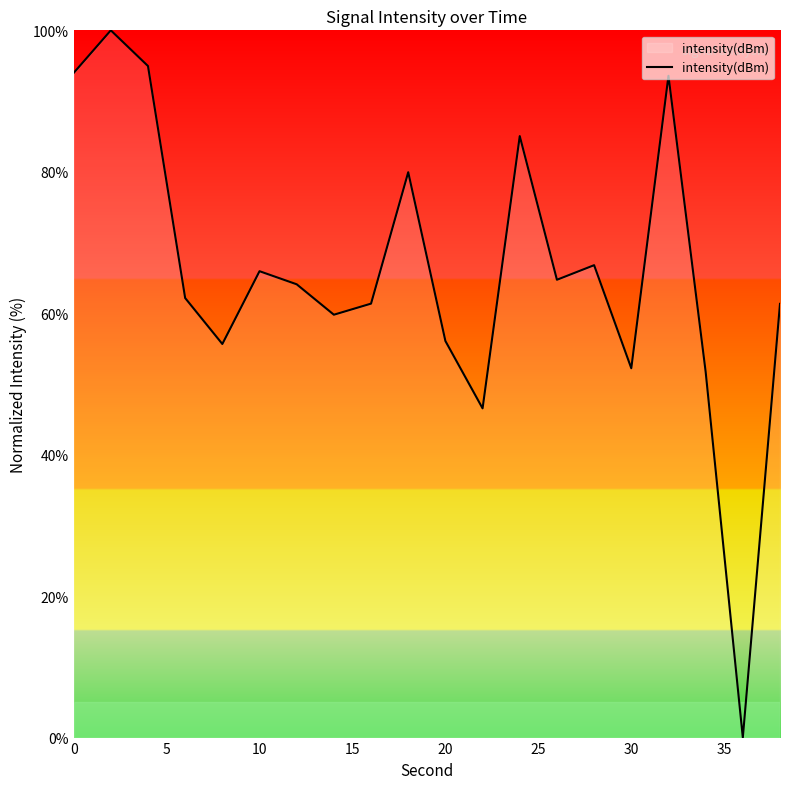

True or false: the data shows 94.0 at 0.

True